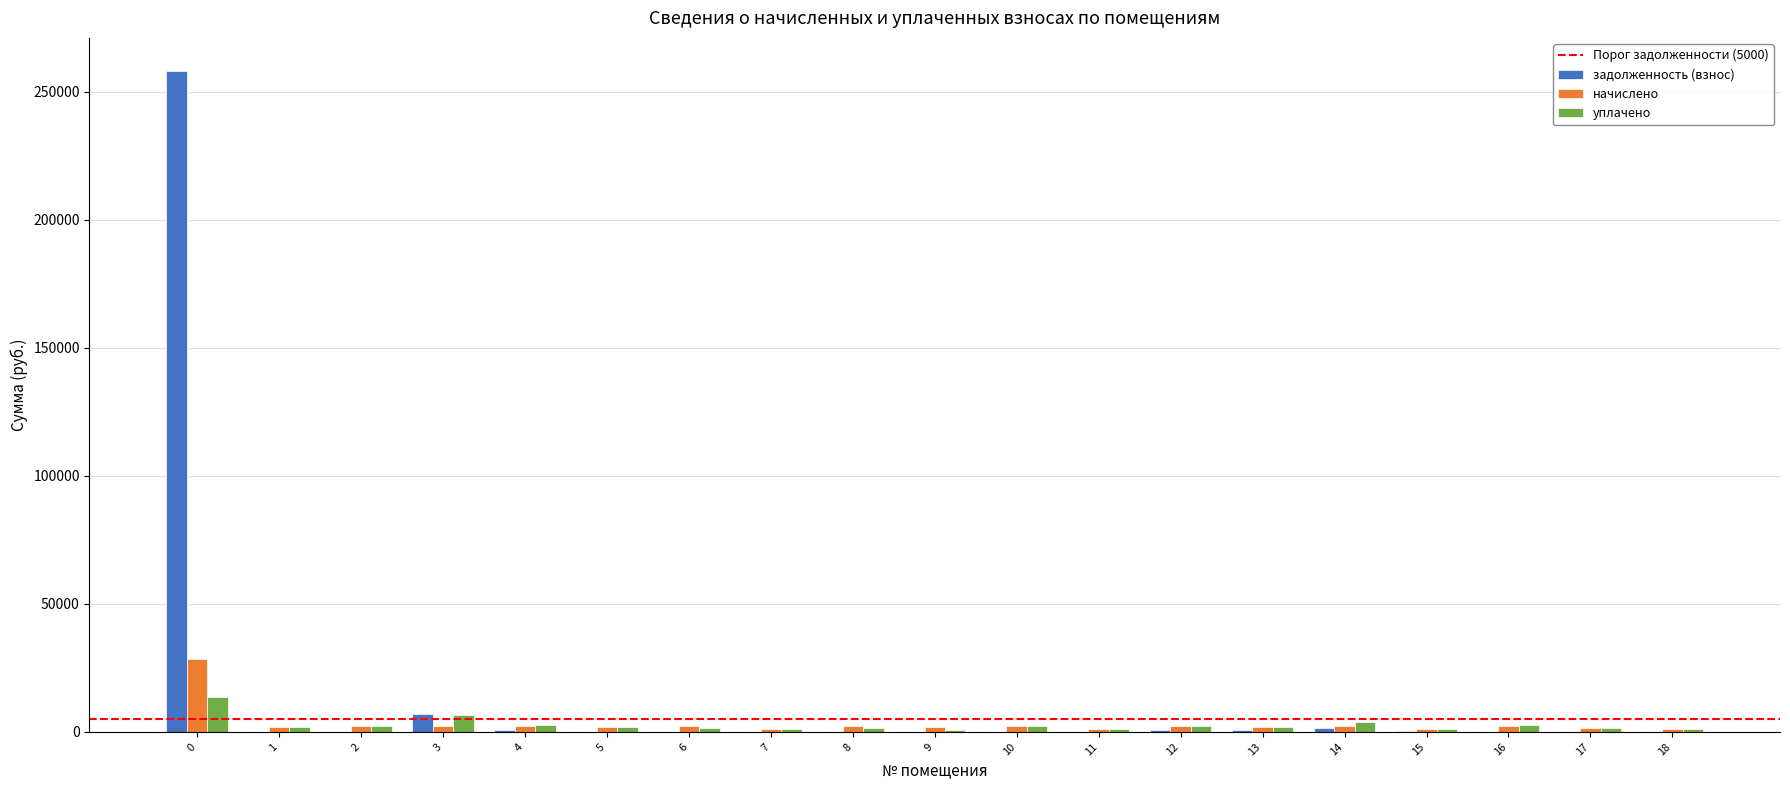

What is the total value across all series at 7?

2212.2